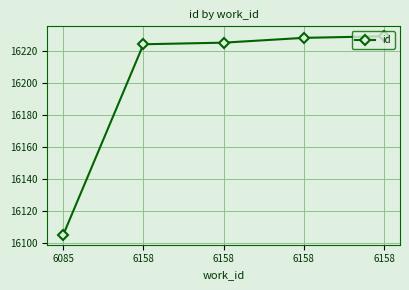

Rank the categories by value from highest to lowest.

6158, 6158, 6158, 6158, 6085